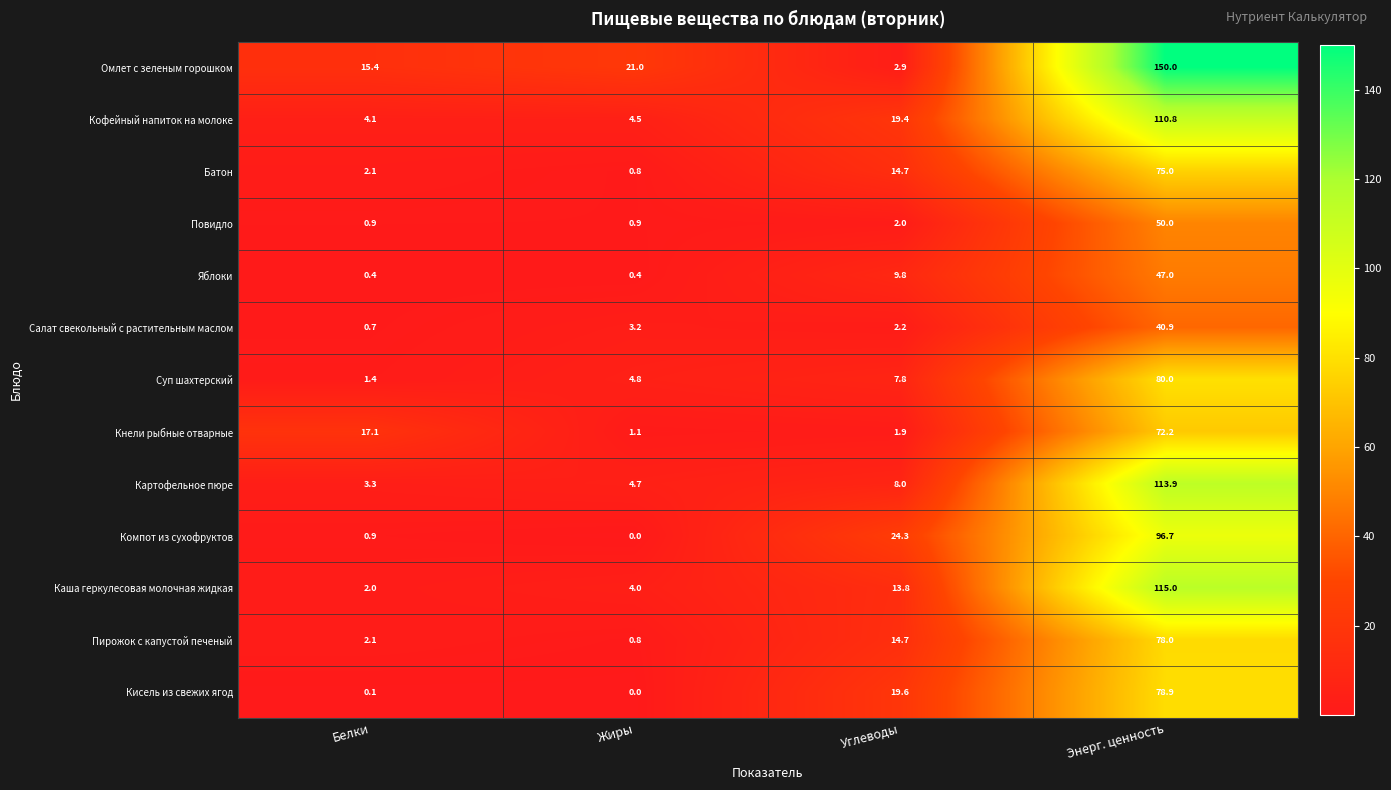

At which label does Кисель из свежих ягод first exceed 19?

Углеводы